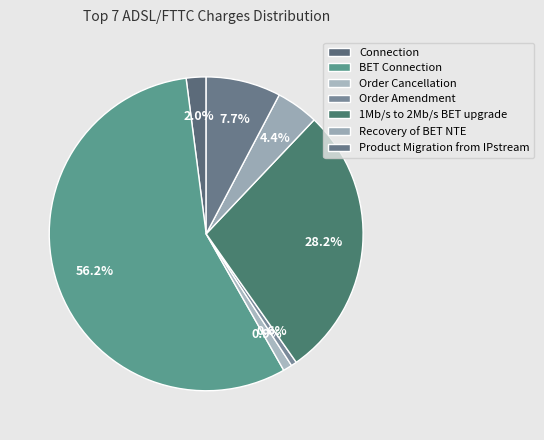

How many segments does this pie chart have?

7